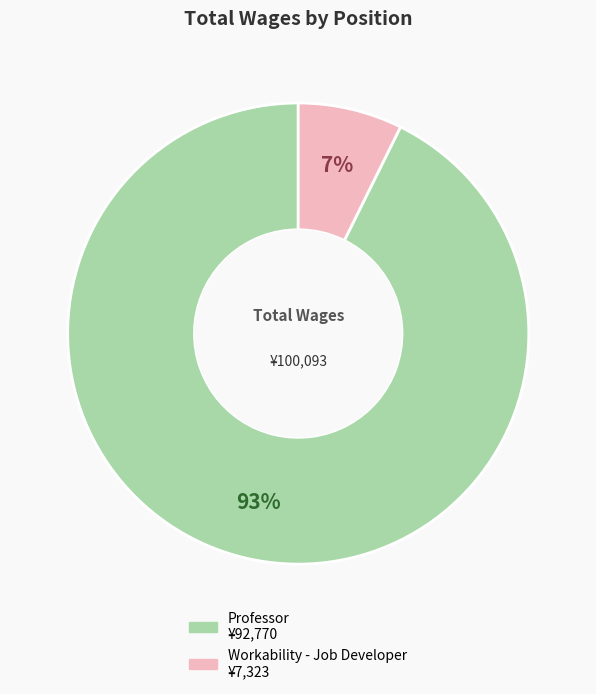

The Professor slice represents 82% of the pie. True or false?

False